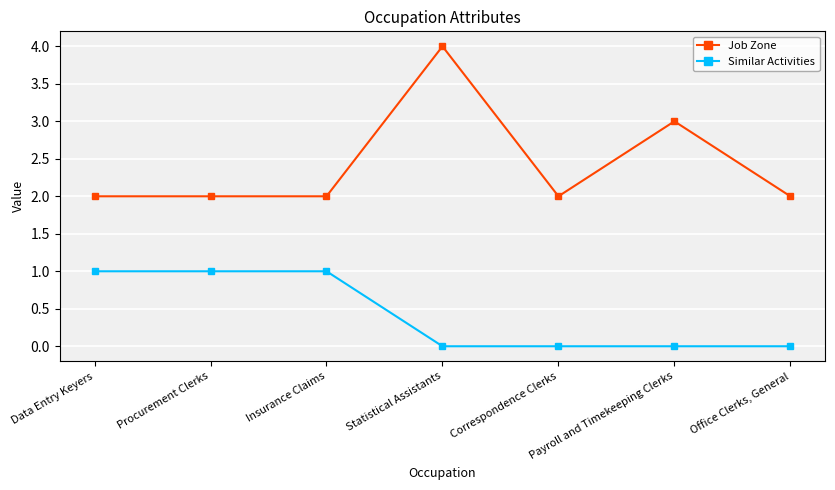

What is the value of the Job Zone point at the 2nd from the left?

2